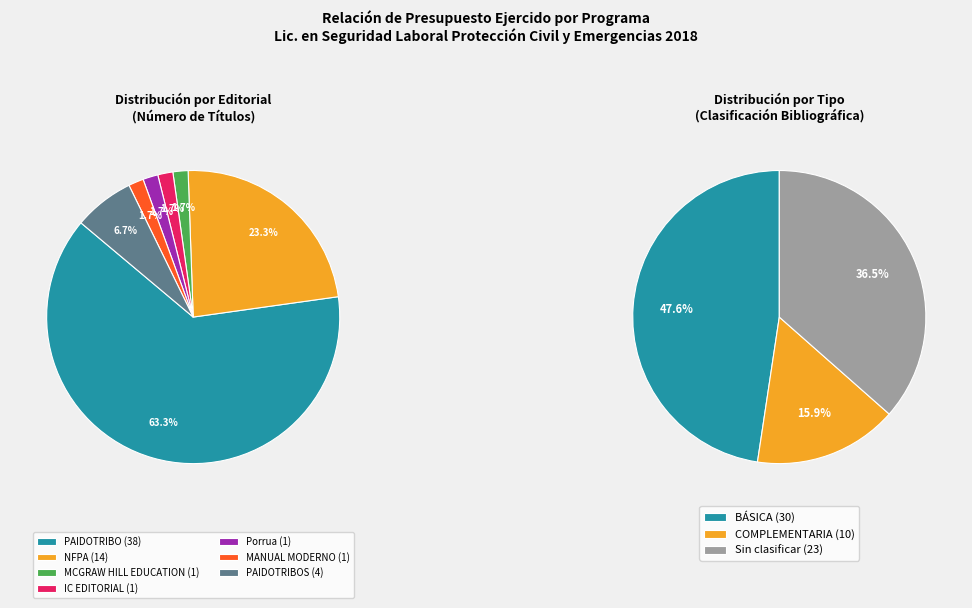

To the nearest percent, what portion does MANUAL MODERNO represent?

2%